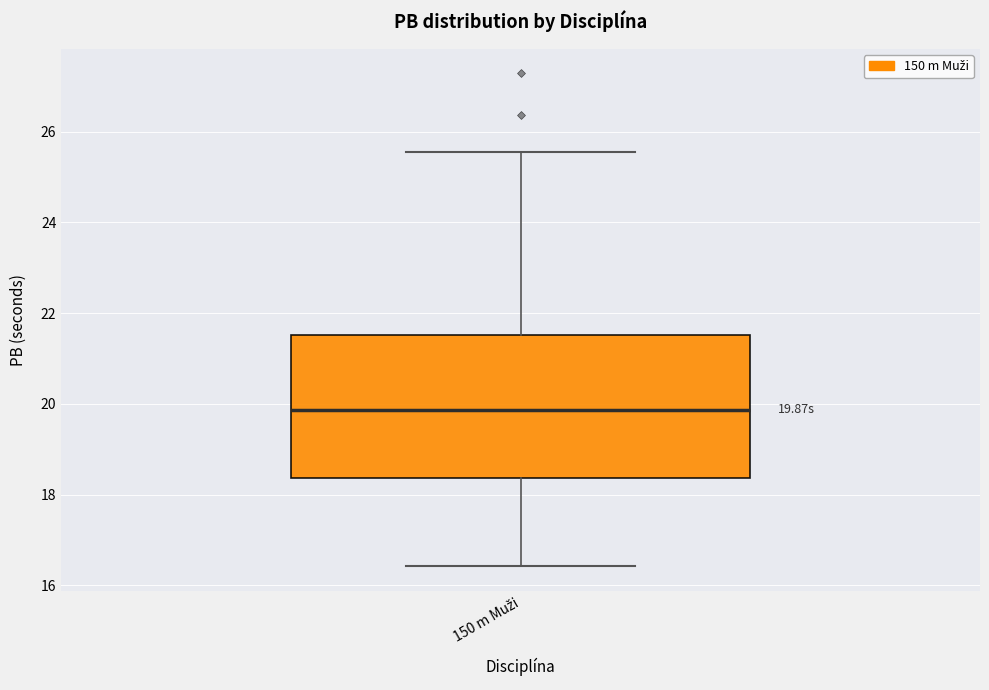

Where does the median line of the box for 150 m Muži sit on the y-axis? The values are not printed on the chart, so give them approximately, as read against the axis.

19.8